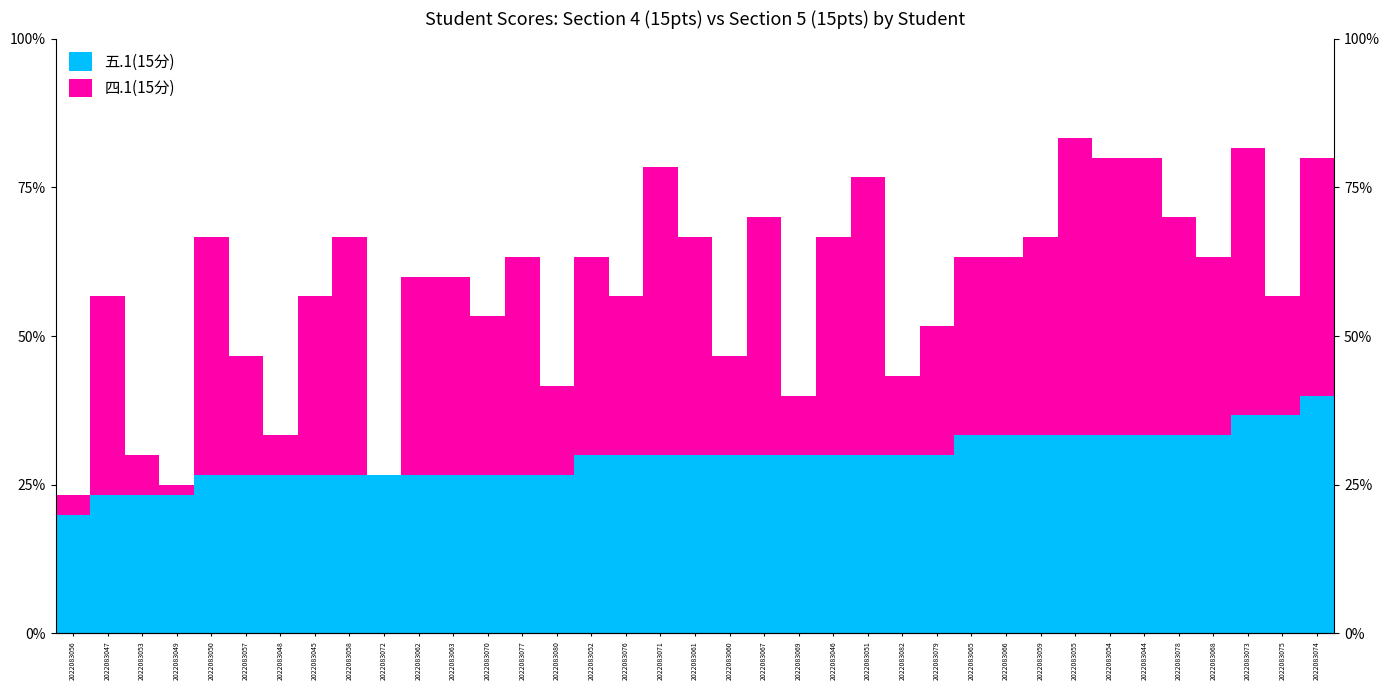

Reading left to right, transcribe all the data shown in this chart.

五.1(15分): 20.0	23.3	23.3	23.3	26.7	26.7	26.7	26.7	26.7	26.7	26.7	26.7	26.7	26.7	26.7	30.0	30.0	30.0	30.0	30.0	30.0	30.0	30.0	30.0	30.0	30.0	33.3	33.3	33.3	33.3	33.3	33.3	33.3	33.3	36.7	36.7	40.0
四.1(15分): 3.3	33.3	6.7	1.7	40.0	20.0	6.7	30.0	40.0	0.0	33.3	33.3	26.7	36.7	15.0	33.3	26.7	48.3	36.7	16.7	40.0	10.0	36.7	46.7	13.3	21.7	30.0	30.0	33.3	50.0	46.7	46.7	36.7	30.0	45.0	20.0	40.0